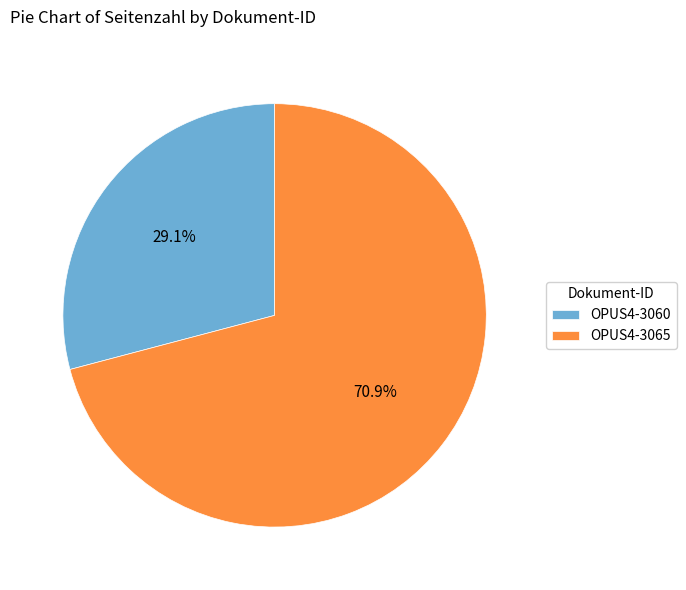

Combined, what portion of the pie is OPUS4-3065 and OPUS4-3060?

100.0%